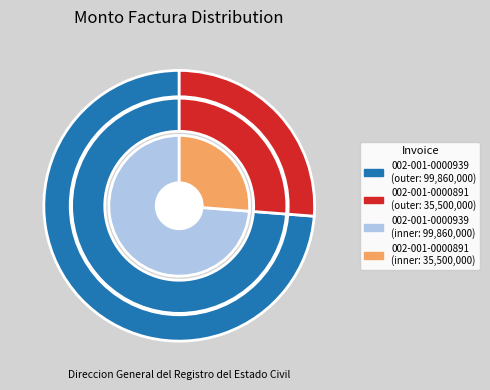

Is it true that 002-001-0000939 is 65% of the pie?

False